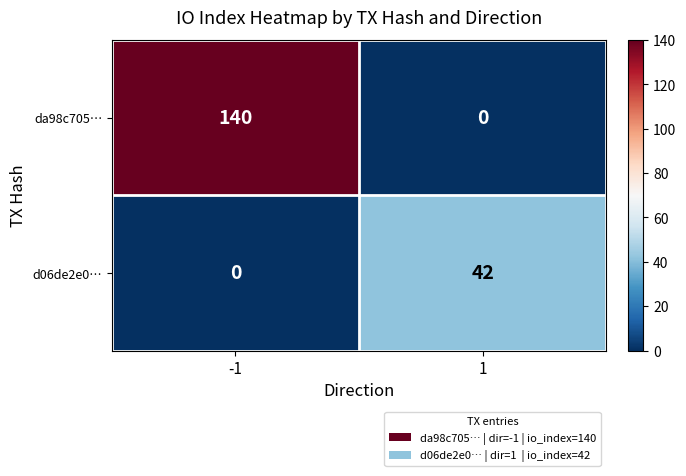

True or false: da98c705… has a value of 44 at 1.

False